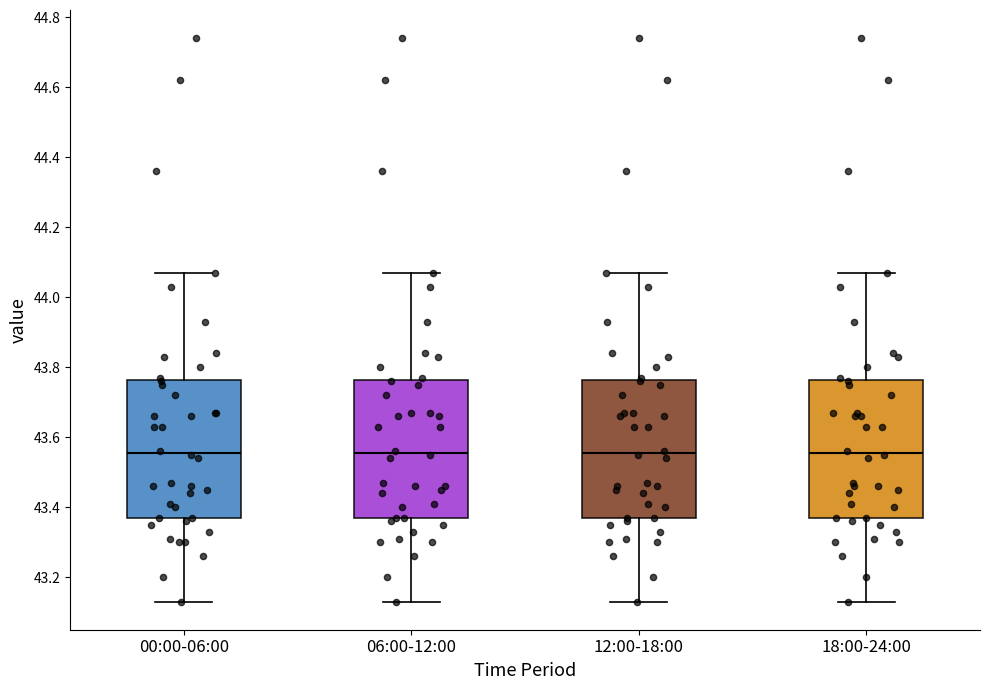

Reading left to right, read every box against the y-axis: the position of its median line, the range the box covers, and the ends of its whiskers. The values are not printed on the chart, so give them approximately, as read against the axis.

00:00-06:00: median 43.56, box 43.38 to 43.76, whiskers 43.14 to 44.08
06:00-12:00: median 43.56, box 43.38 to 43.76, whiskers 43.14 to 44.08
12:00-18:00: median 43.56, box 43.38 to 43.76, whiskers 43.14 to 44.08
18:00-24:00: median 43.56, box 43.38 to 43.76, whiskers 43.14 to 44.08